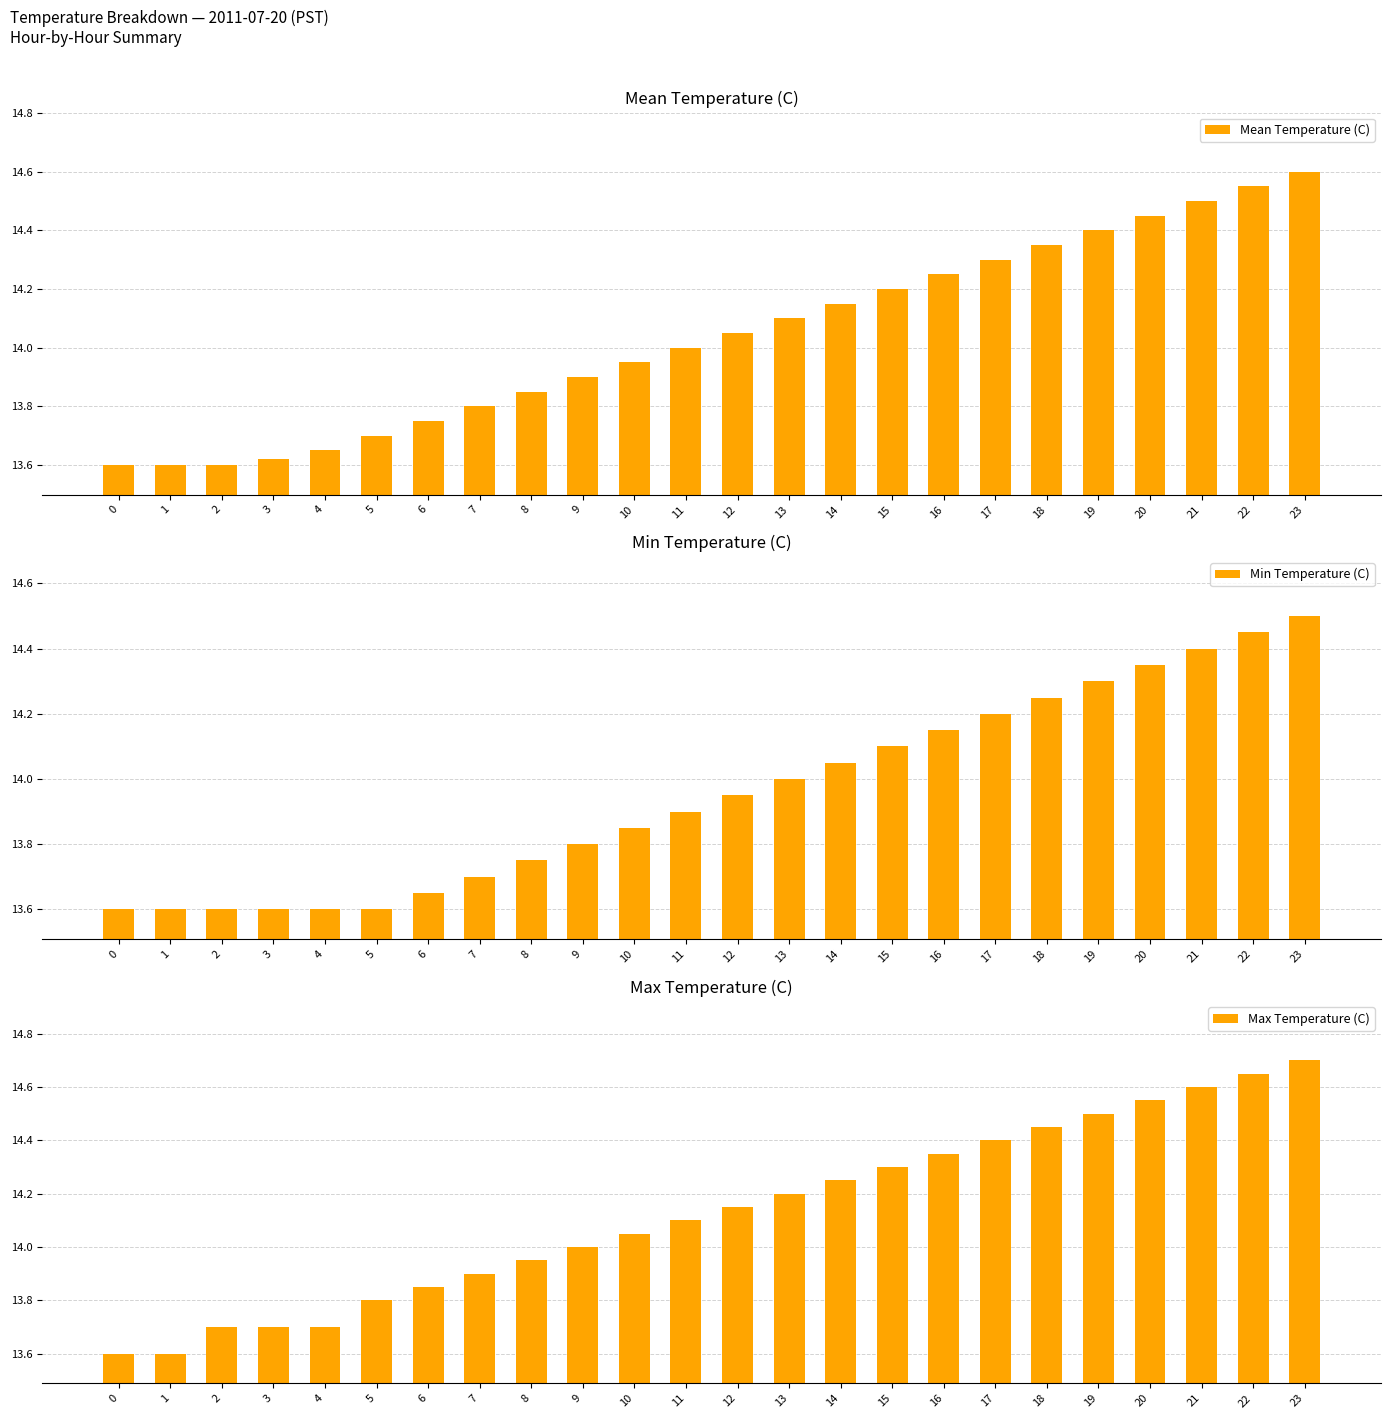

Reading right to left, list all the values displayed in this chart.

Mean Temperature (C): 23=14.6	22=14.6	21=14.5	20=14.4	19=14.4	18=14.3	17=14.3	16=14.2	15=14.2	14=14.2	13=14.1	12=14.1	11=14.0	10=13.9	9=13.9	8=13.8	7=13.8	6=13.8	5=13.7	4=13.7	3=13.6	2=13.6	1=13.6	0=13.6
Min Temperature (C): 23=14.5	22=14.4	21=14.4	20=14.3	19=14.3	18=14.2	17=14.2	16=14.2	15=14.1	14=14.1	13=14.0	12=13.9	11=13.9	10=13.8	9=13.8	8=13.8	7=13.7	6=13.7	5=13.6	4=13.6	3=13.6	2=13.6	1=13.6	0=13.6
Max Temperature (C): 23=14.7	22=14.7	21=14.6	20=14.6	19=14.5	18=14.4	17=14.4	16=14.3	15=14.3	14=14.2	13=14.2	12=14.2	11=14.1	10=14.1	9=14.0	8=13.9	7=13.9	6=13.8	5=13.8	4=13.7	3=13.7	2=13.7	1=13.6	0=13.6